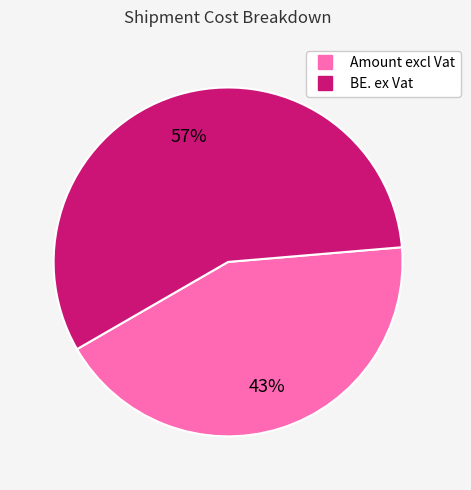

Combined, do BE. ex Vat and Amount excl Vat account for over 50%?

Yes